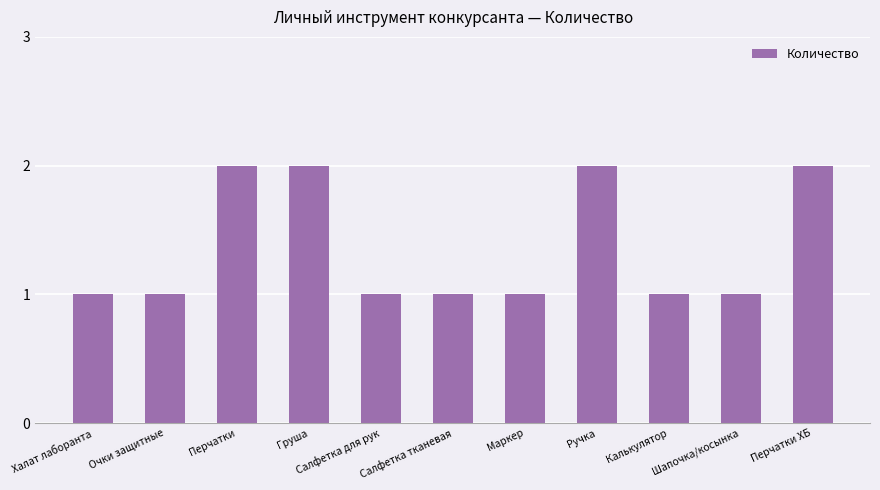

What is the smallest value displayed?

1